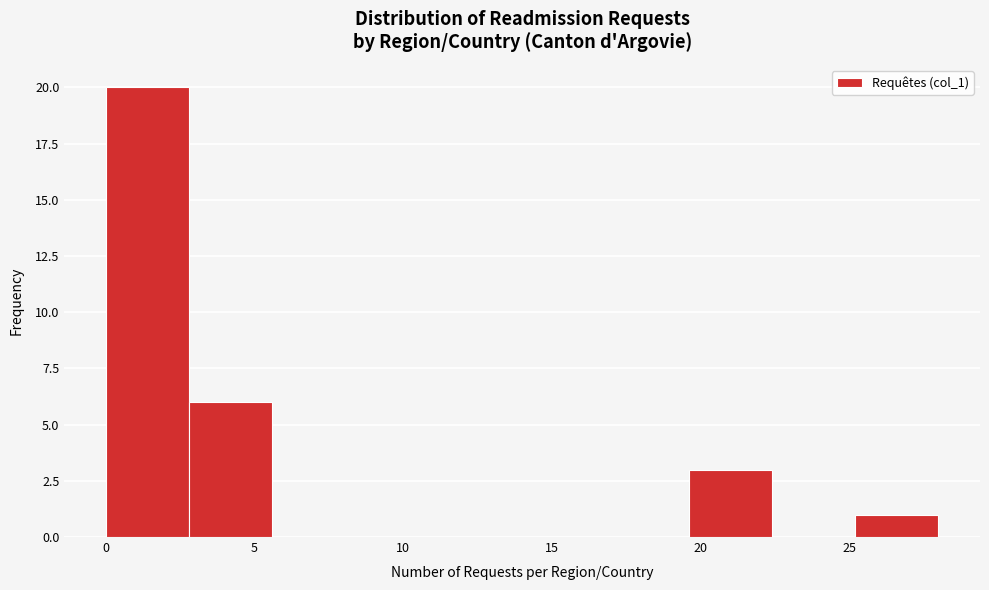

Which range on the x-axis has the tallest bar?

0.0 to 2.8